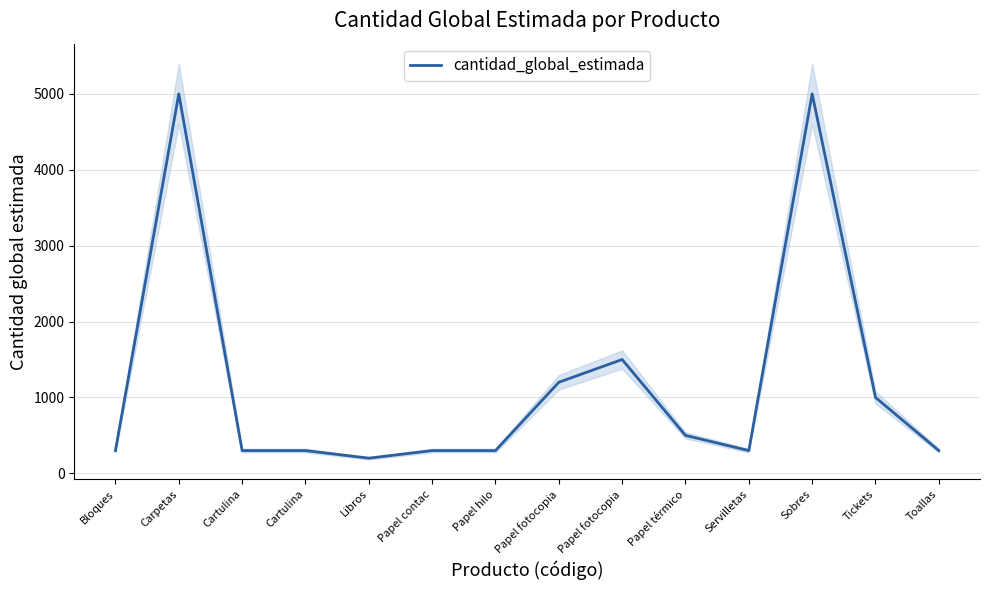

How many values exceed 300?

6